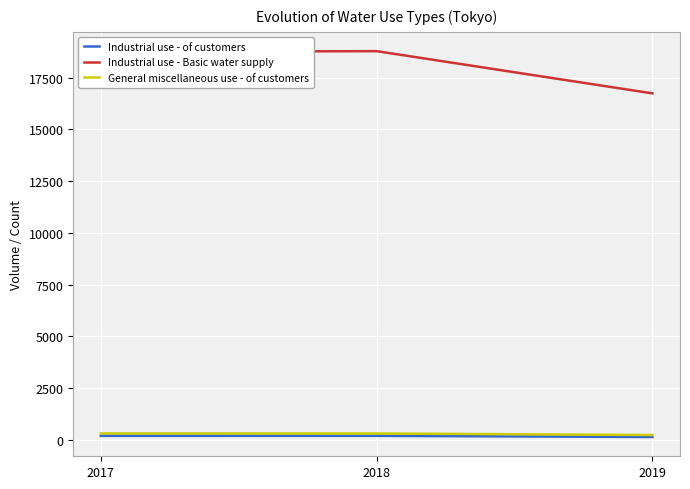

The value of Industrial use - of customers at 2018 is 181. True or false?

True